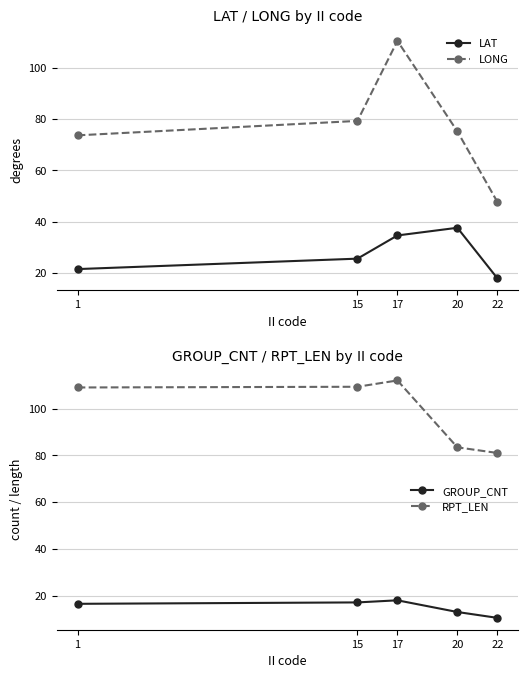

Reading left to right, transcribe all the data shown in this chart.

LAT: 21.6	25.6	34.6	37.6	18.0
LONG: 73.7	79.3	110.5	75.2	47.7
GROUP_CNT: 16.5	17.1	18.0	13.0	10.5
RPT_LEN: 109.0	109.3	112.0	83.4	81.0